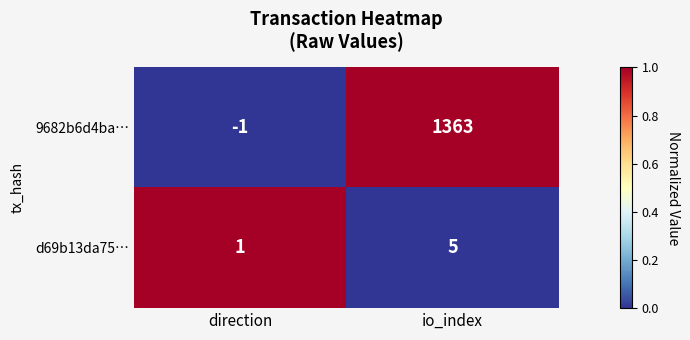

Which series has the widest spread of values?

9682b6d4ba…